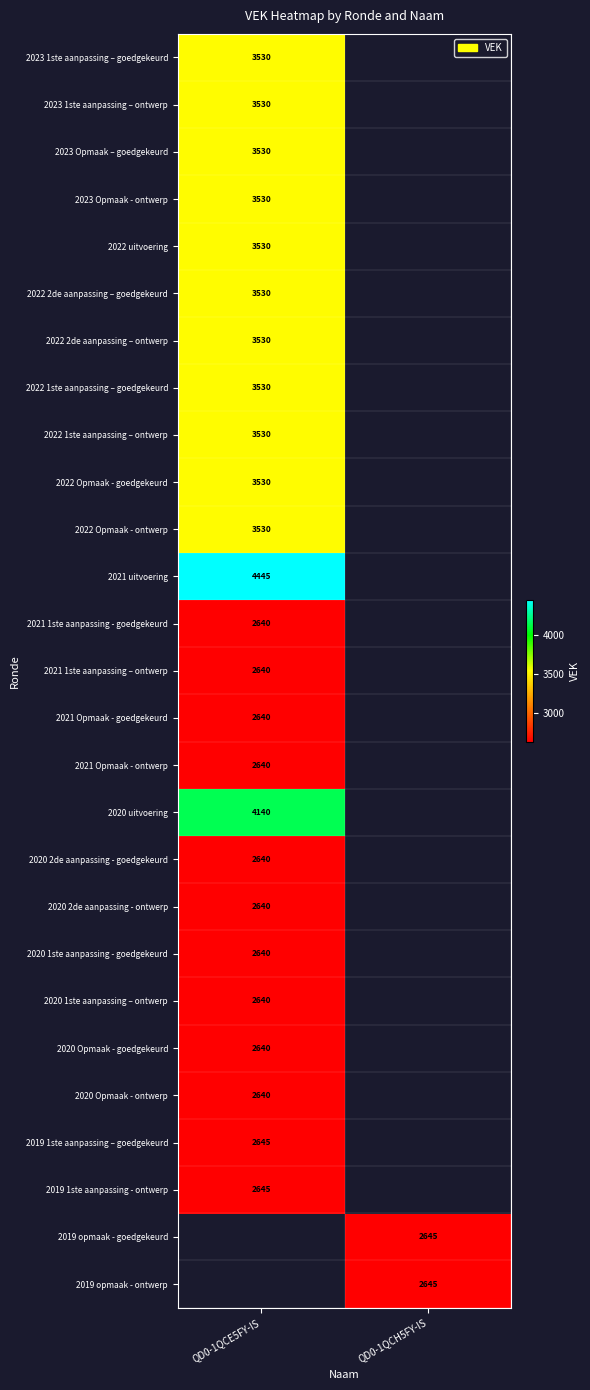

True or false: 2021 uitvoering has a value of 4445 at QD0-1QCE5FY-IS.

True